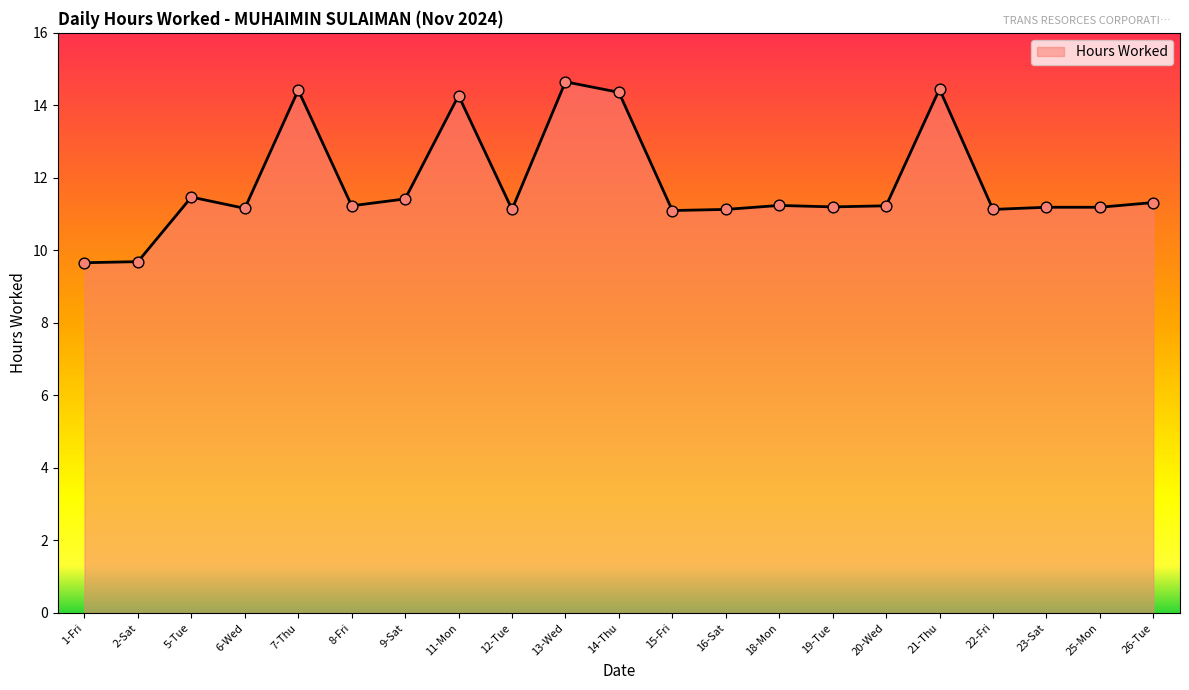

Which has a higher value, 19-Tue or 5-Tue?

5-Tue